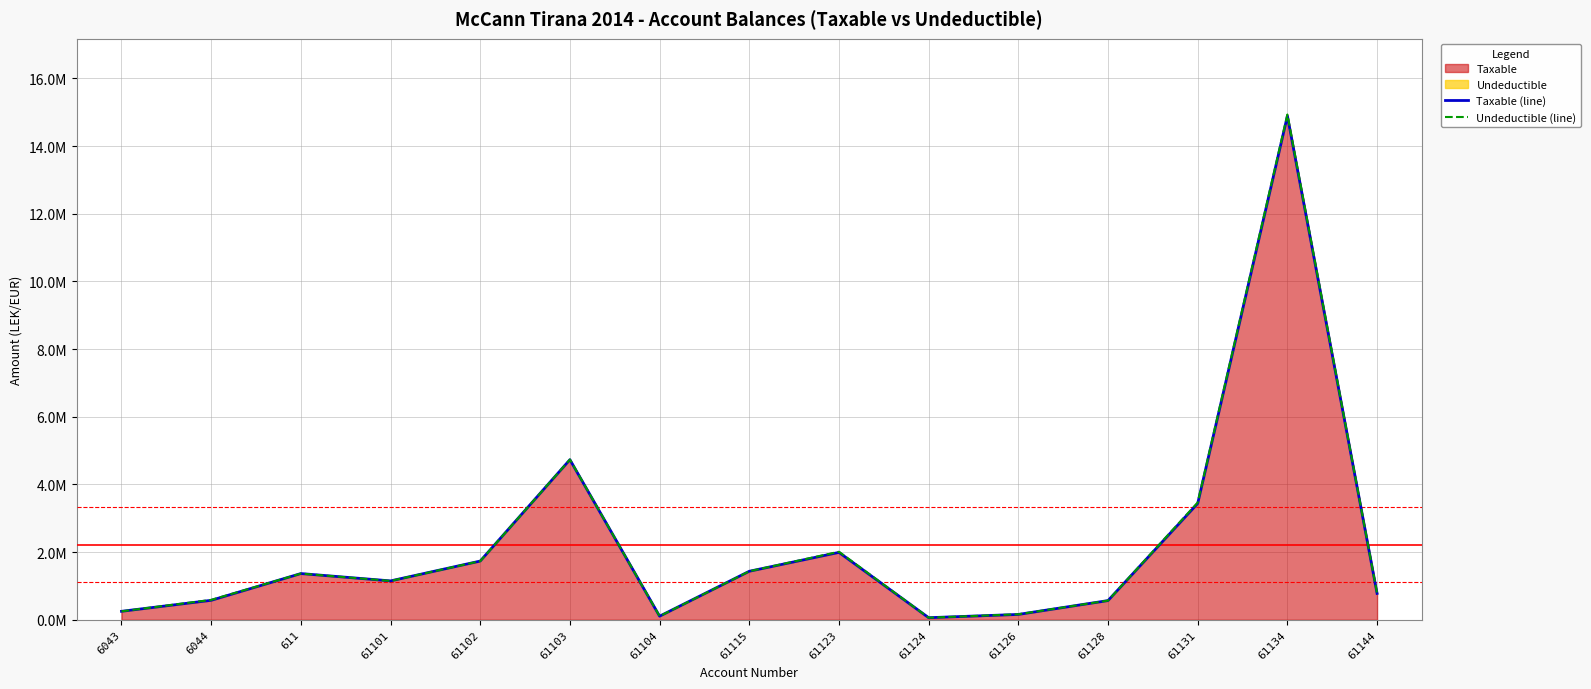

Reading right to left, what are all the values shown in this chart?

Taxable (line): 61144=779642.1	61134=14887859.8	61131=3437988.5	61128=567460.5	61126=157990.0	61124=61813.2	61123=1991862.2	61115=1433753.2	61104=105900.0	61103=4731146.9	61102=1735151.5	61101=1149043.7	611=1366068.5	6044=575296.9	6043=250227.1
Undeductible (line): 61144=779642.1	61134=14931158.8	61131=3465988.5	61128=567460.5	61126=163090.0	61124=61813.2	61123=2010362.2	61115=1434003.2	61104=105900.0	61103=4735066.9	61102=1735151.5	61101=1149043.7	611=1366068.5	6044=588118.9	6043=250227.1